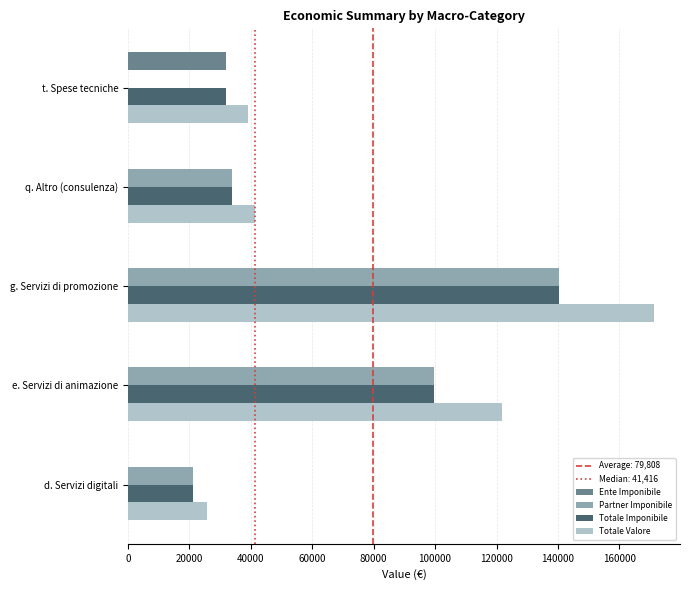

What is the sum of all Ente Imponibile values?

32000.0